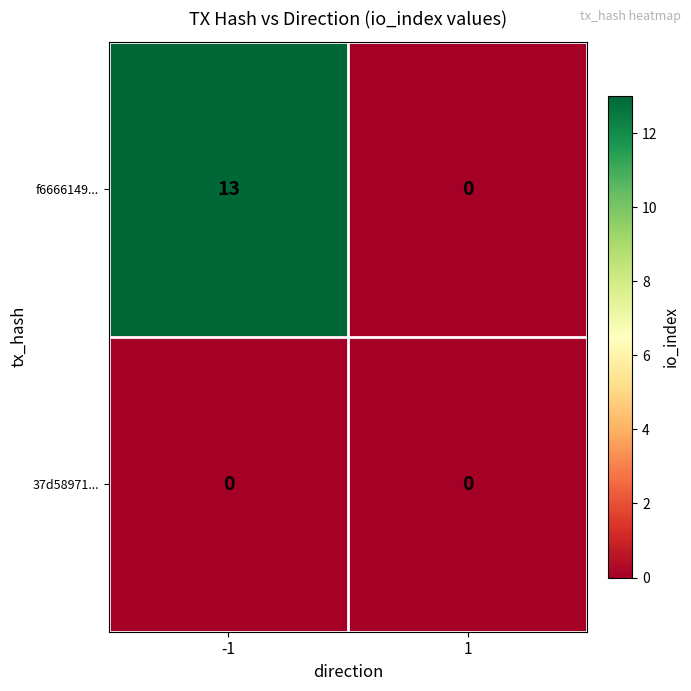

What is the maximum value shown in the chart?

13